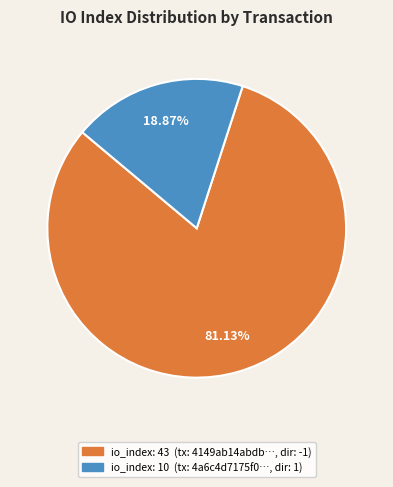

Is there a majority slice in this chart?

Yes